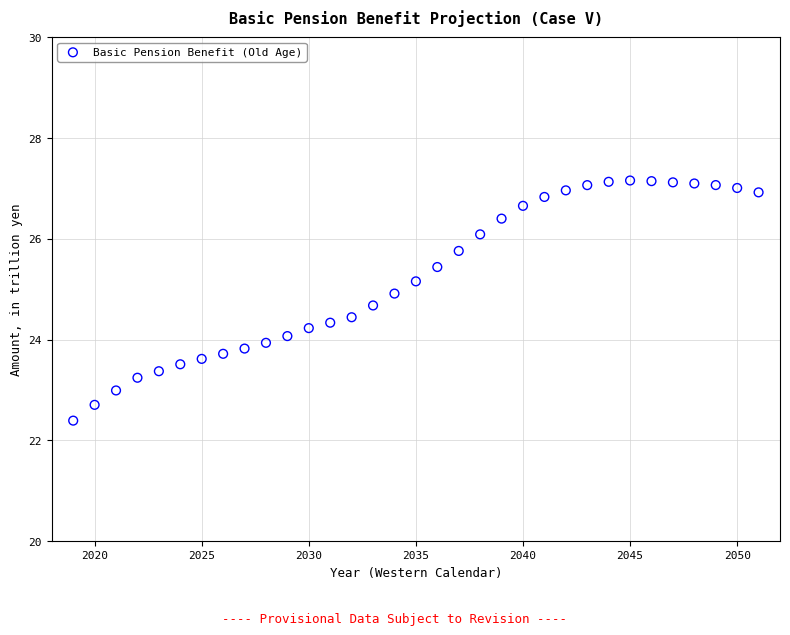

What is the range of X values (max minus min)?

32.0